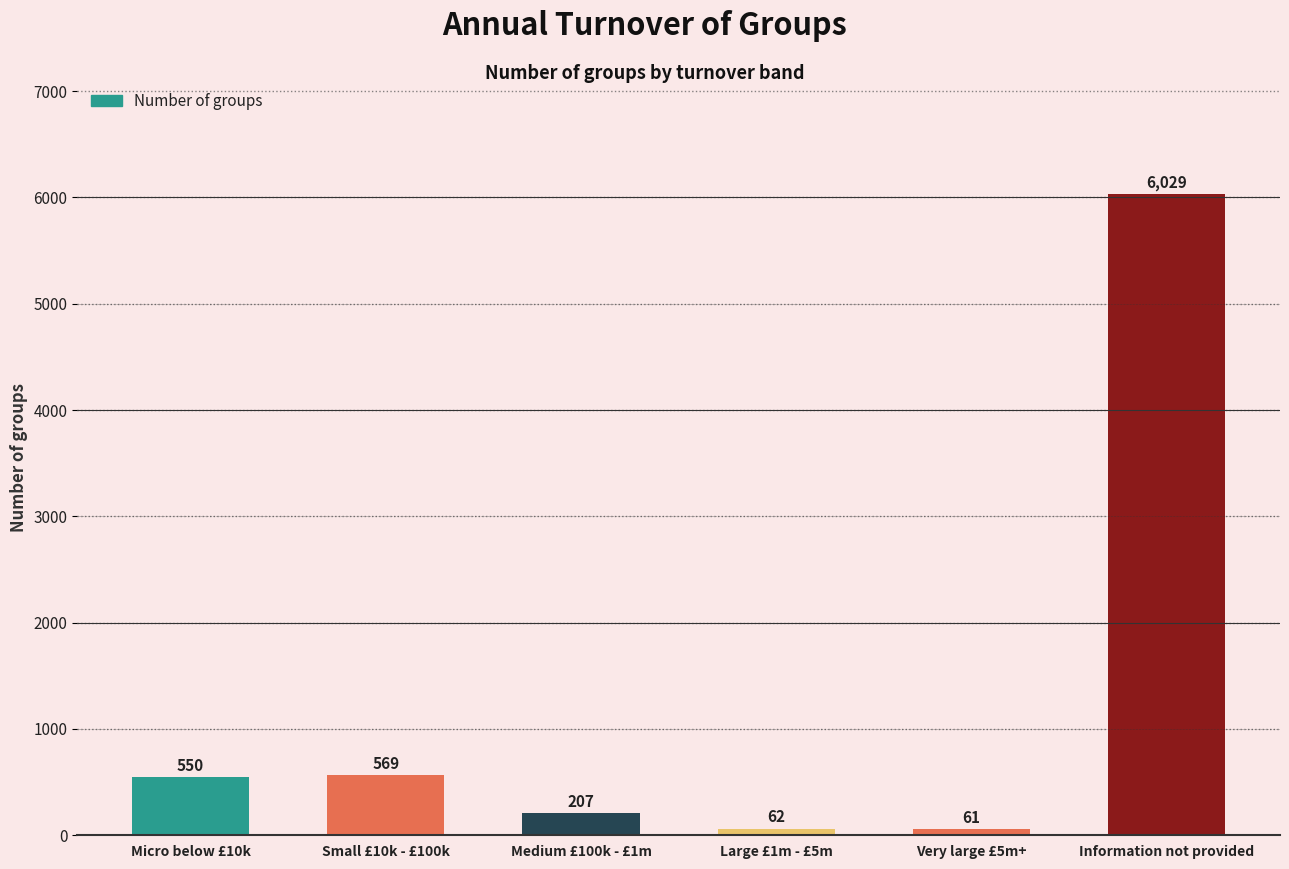

What is the sum of the values at Small £10k - £100k and Micro below £10k?

1119